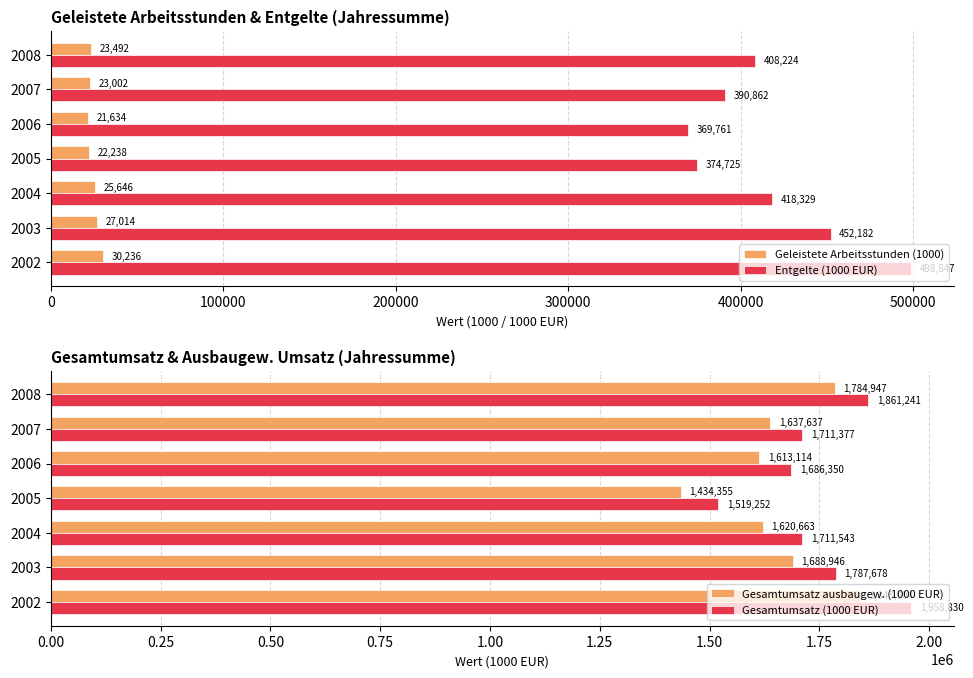

How many categories are shown in the chart?

7